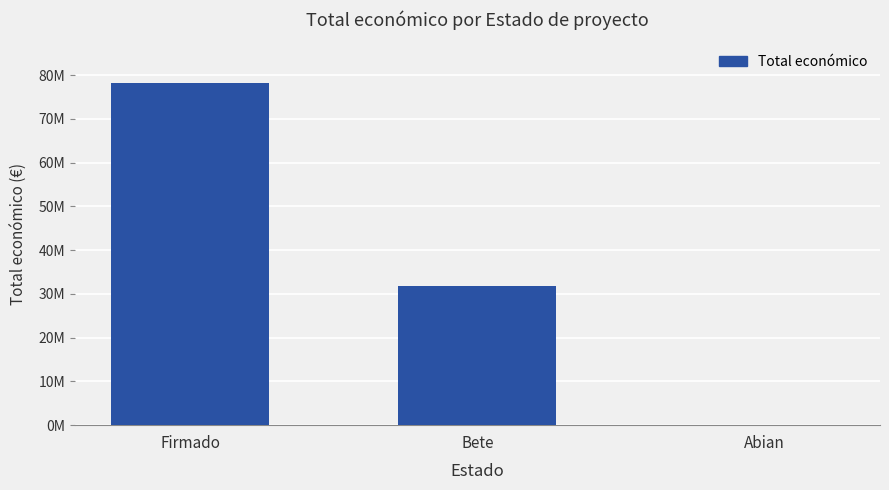

What is the approximate value at Abian, to the nearest 10?

120000